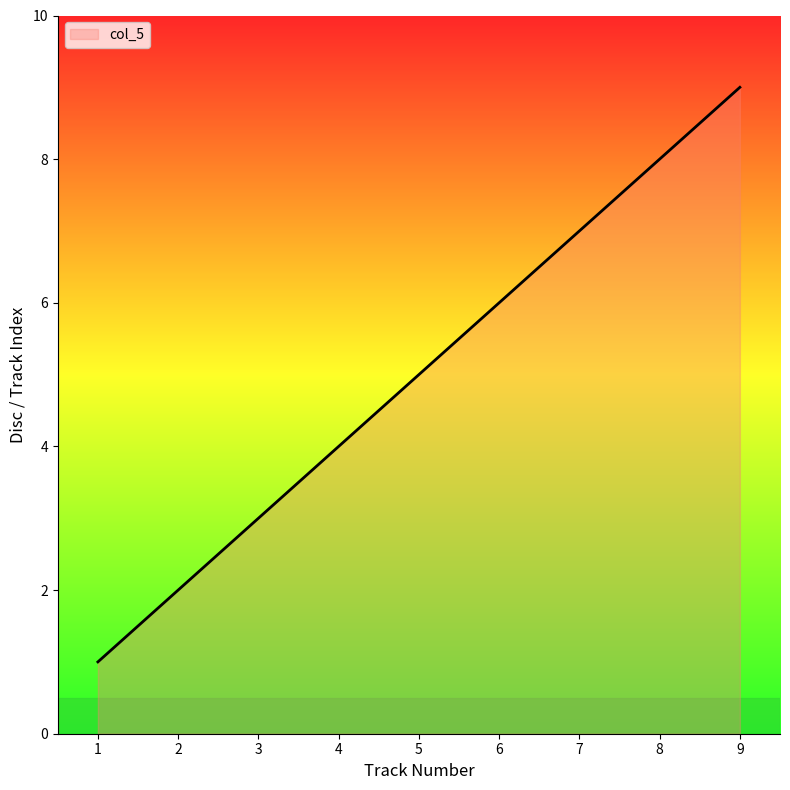

True or false: there are more than 2 points higher than both neighbors.

False